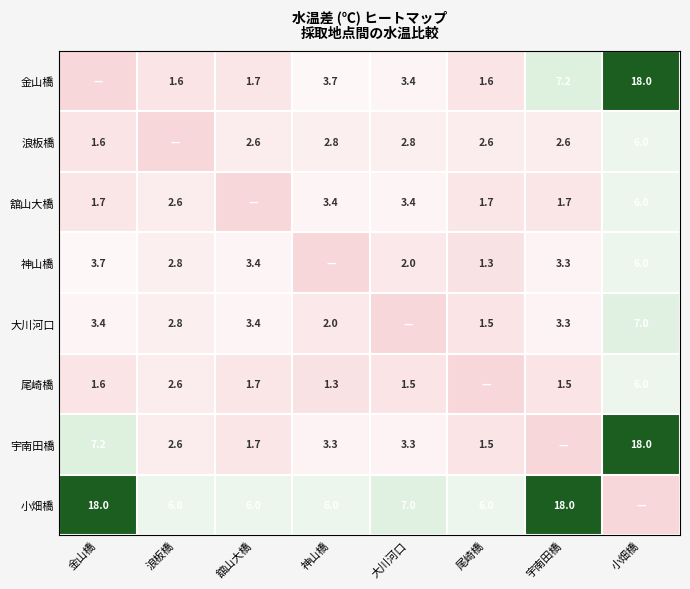

What is the difference between the 舘山大橋 values at 小畑橋 and 神山橋?

2.6